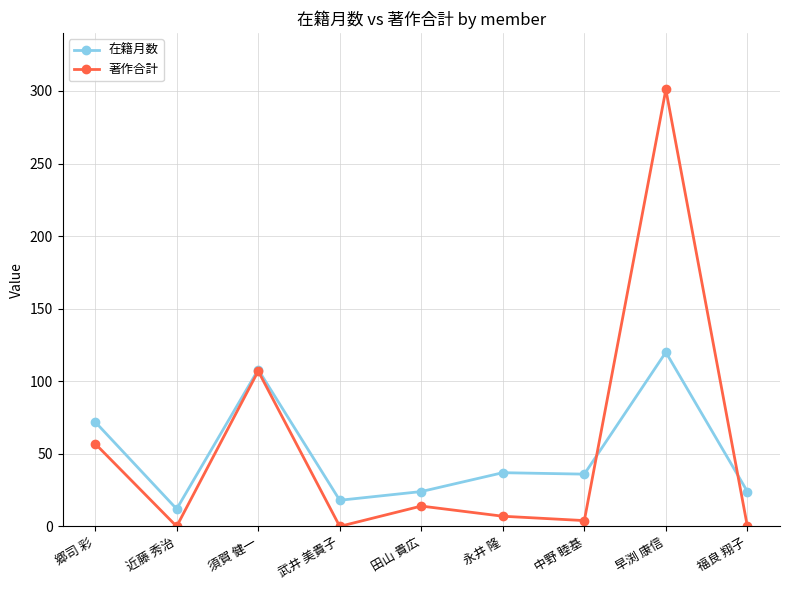

What is the value of the 在籍月数 point at the 9th from the left?

24